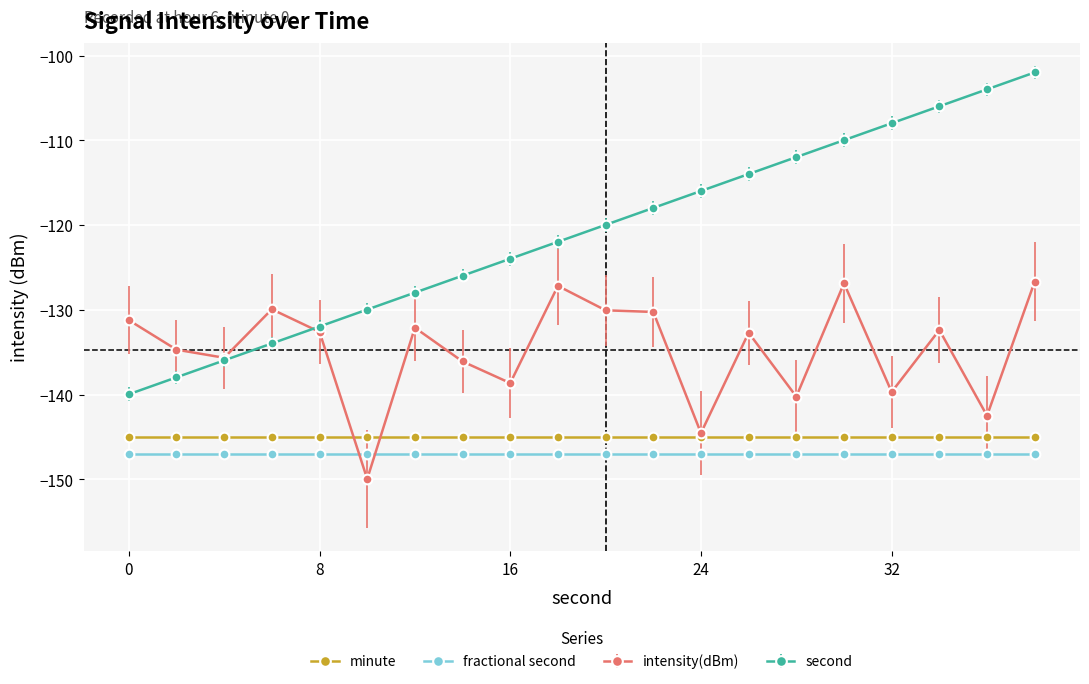

How many lines are shown in the chart?

4